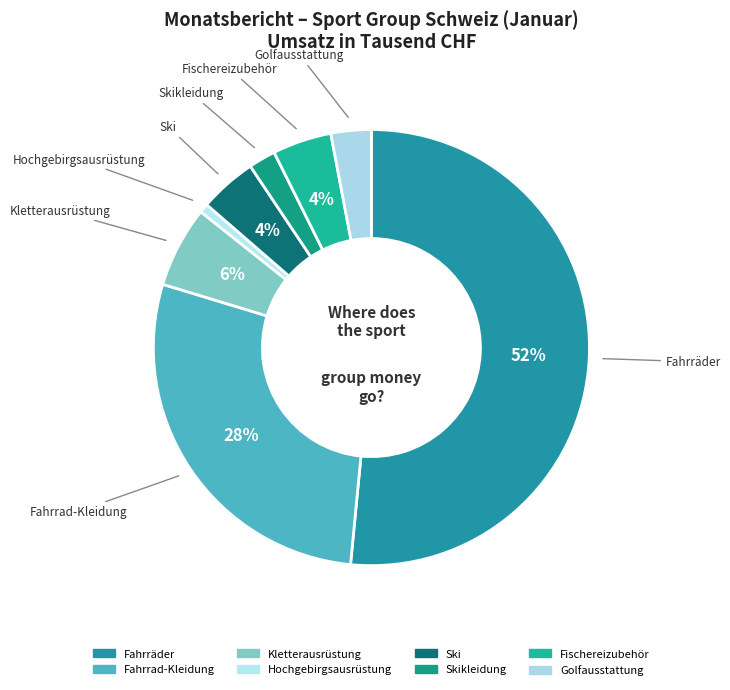

Which has a higher value, Hochgebirgsausrüstung or Golfausstattung?

Golfausstattung